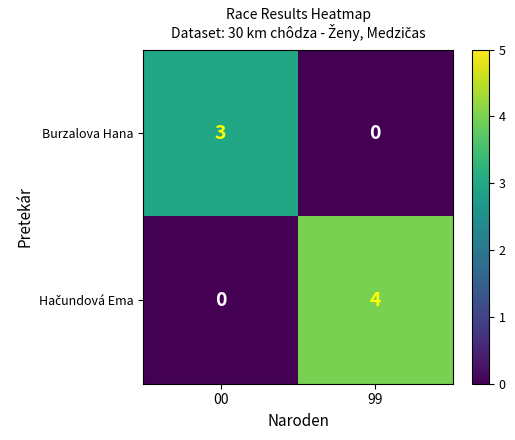

At which label is Burzalova Hana closest to 1?

99